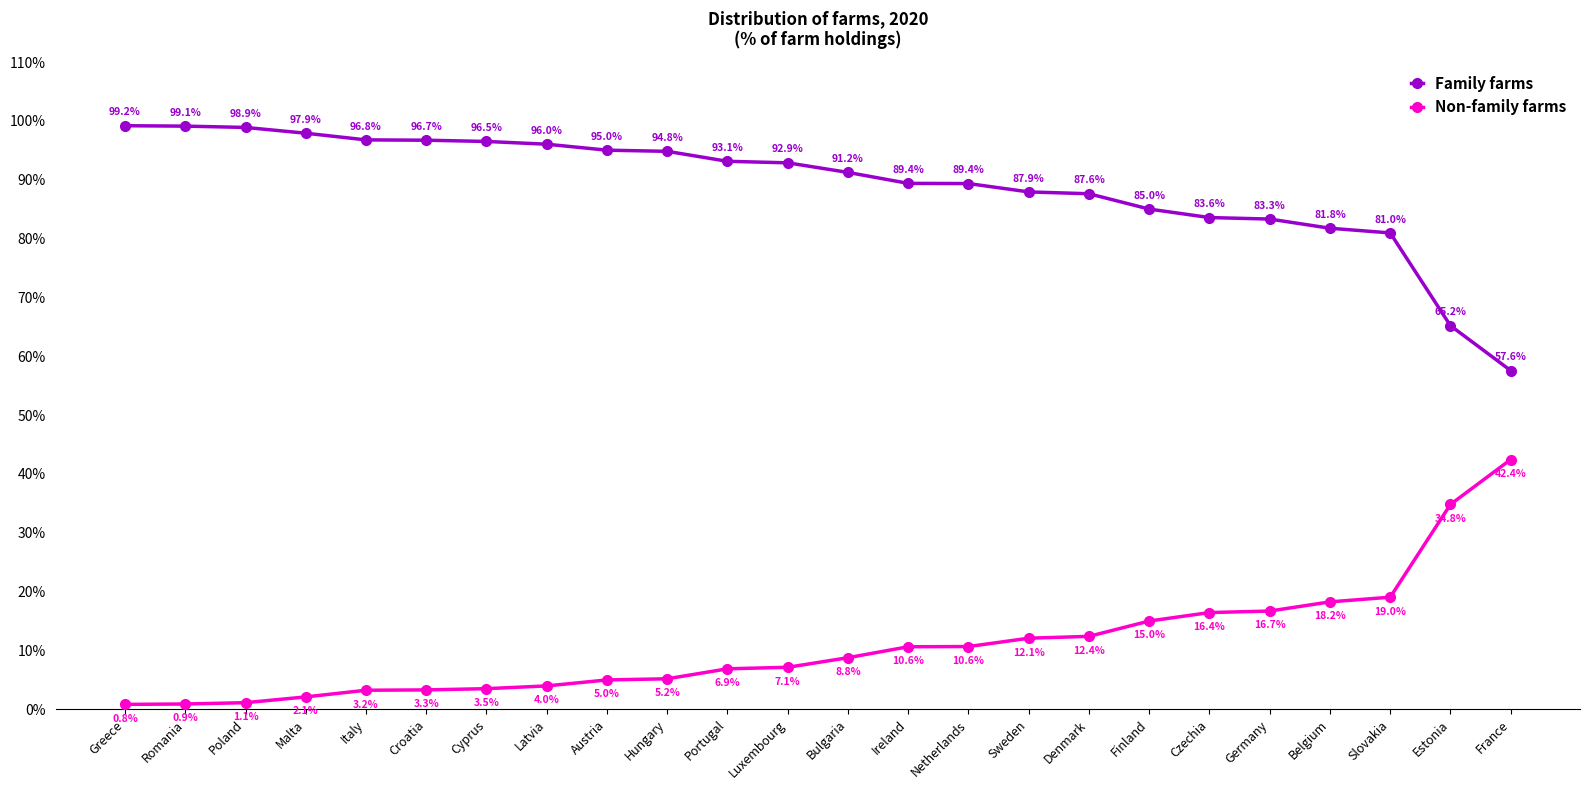

Does the chart display data point markers on the line(s)?

Yes